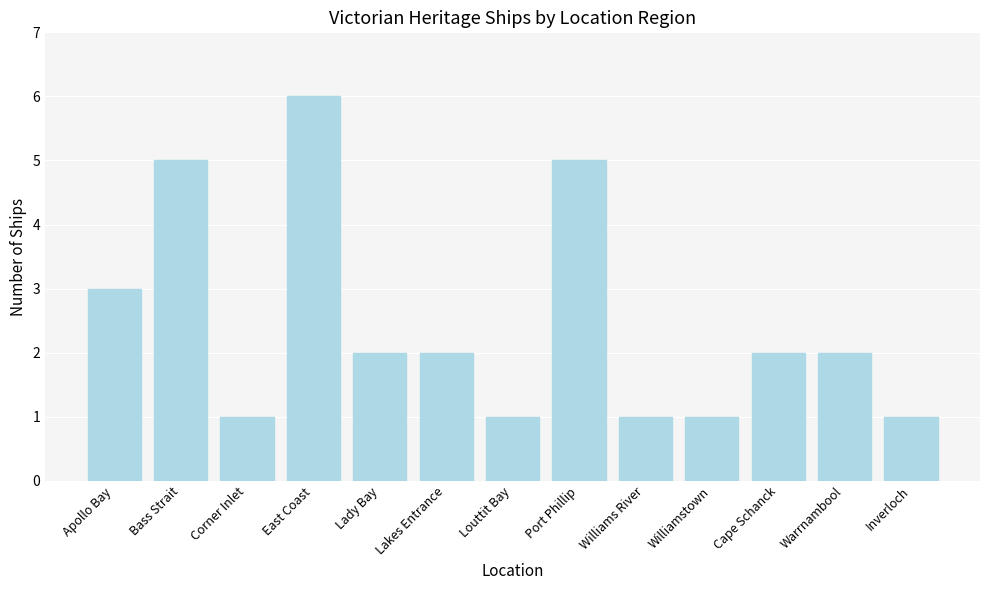

Read the value at Williams River.

1